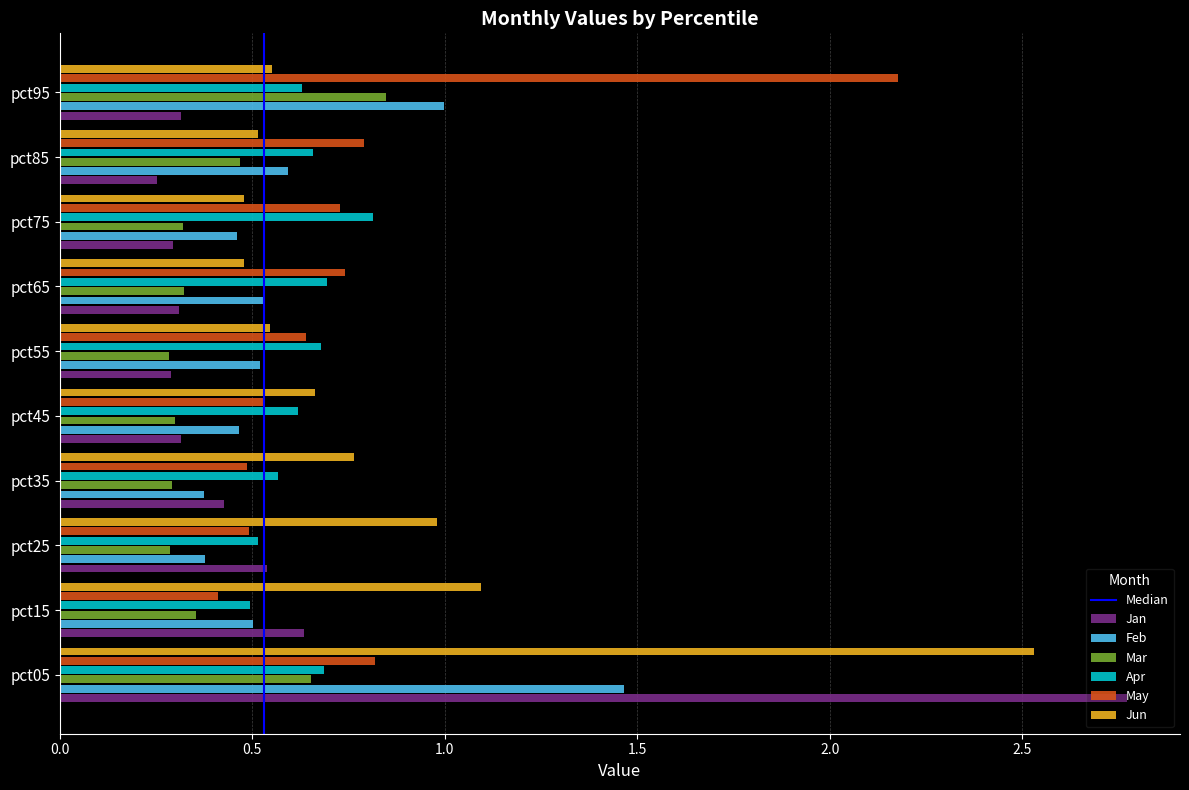

The Jan series shows 0.5 at pct65. True or false?

False